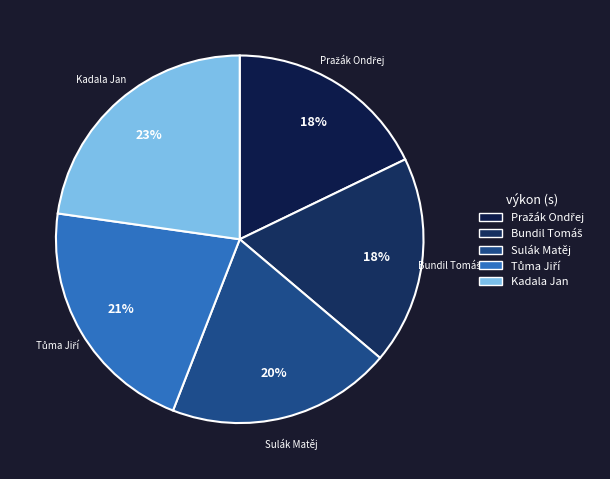

To the nearest percent, what is the average slice percentage?

20%